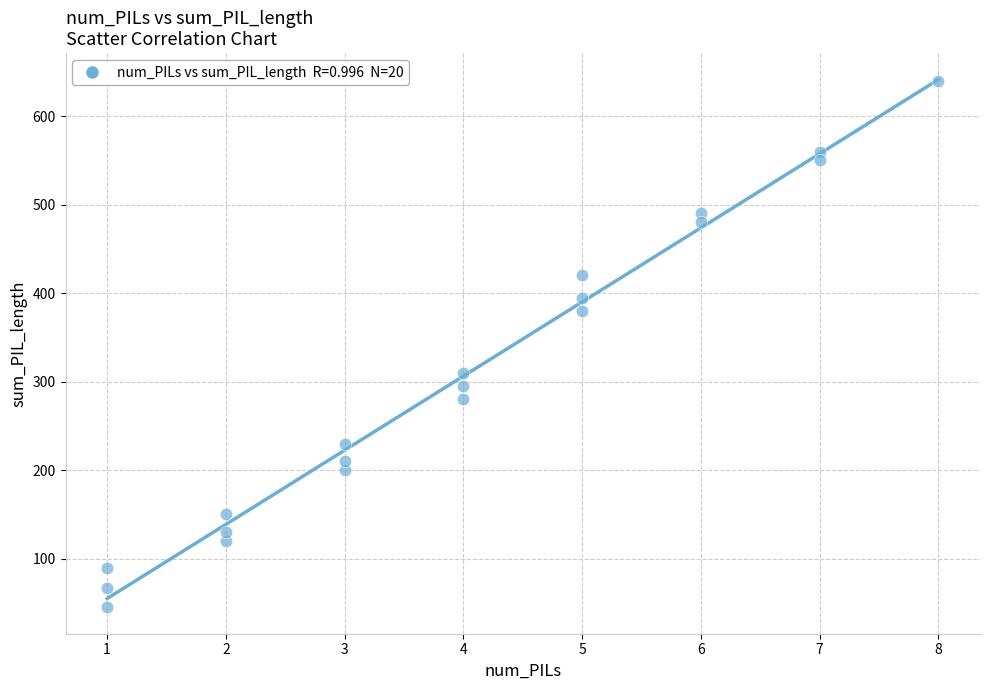

What is the range of Y values (max minus min)?

595